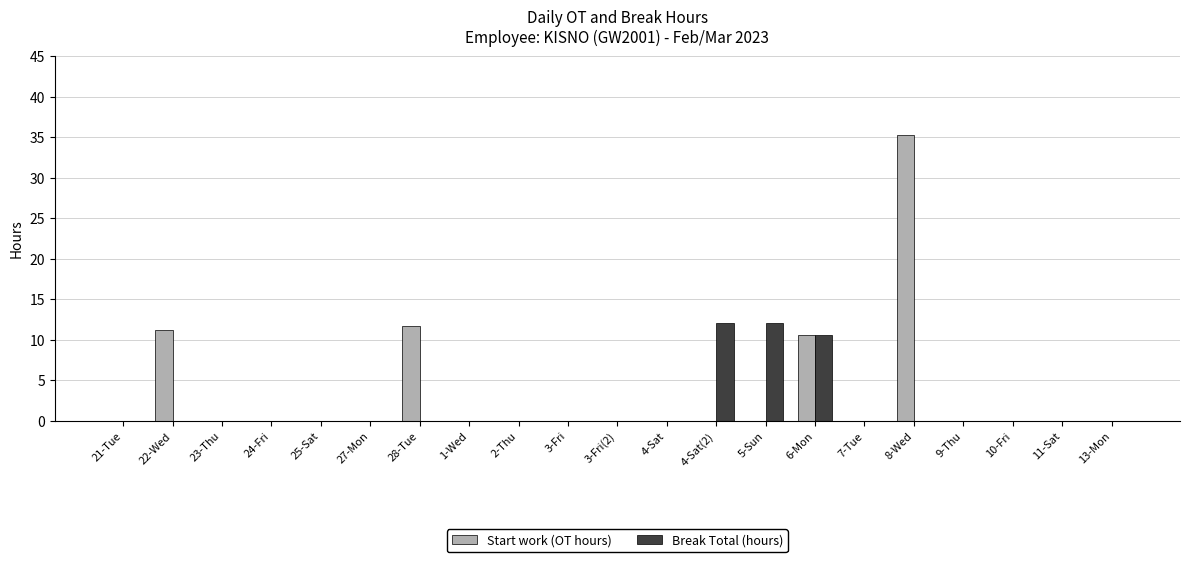

At which category is the sum across all series the highest?

8-Wed